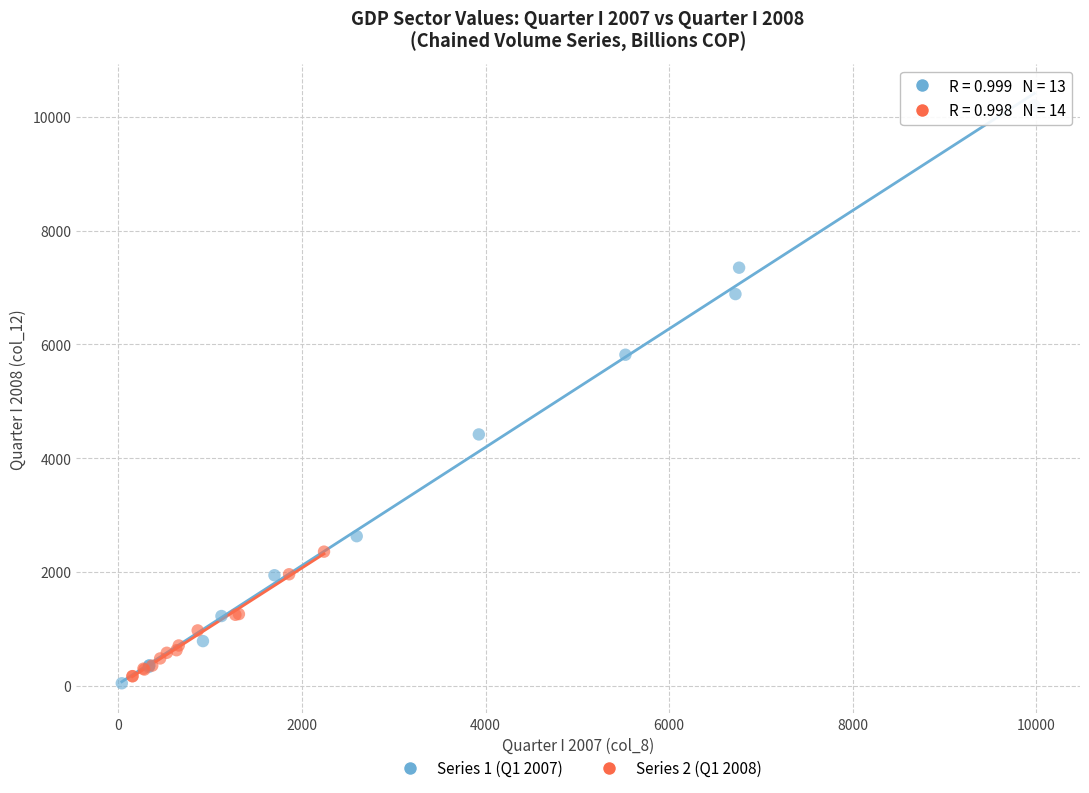

Which series reaches the maximum Y coordinate?

Series 1 (Q1 2007)